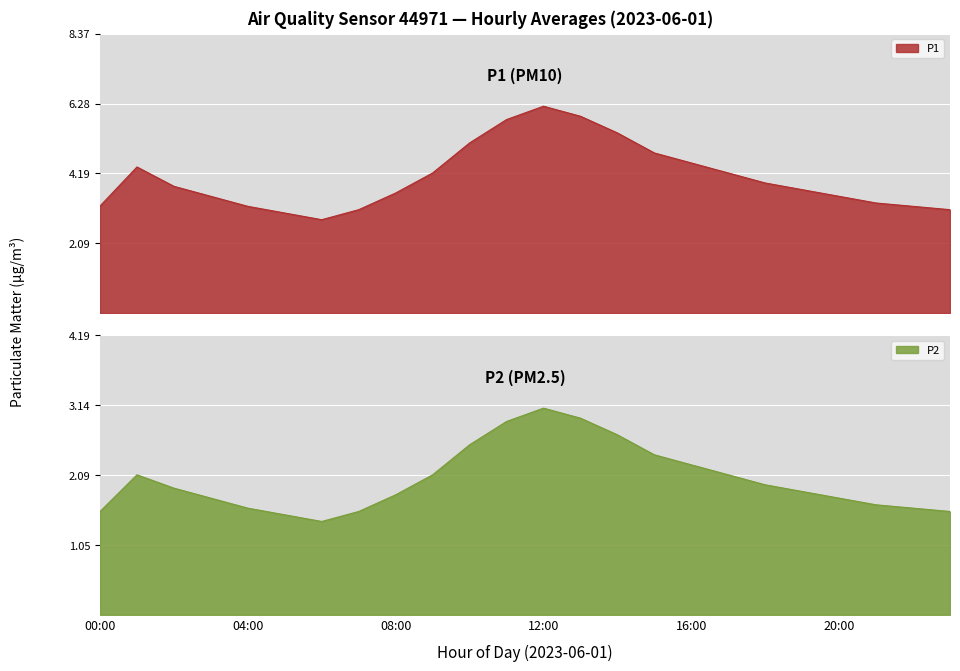

True or false: P1 and P2 cross at least once.

False